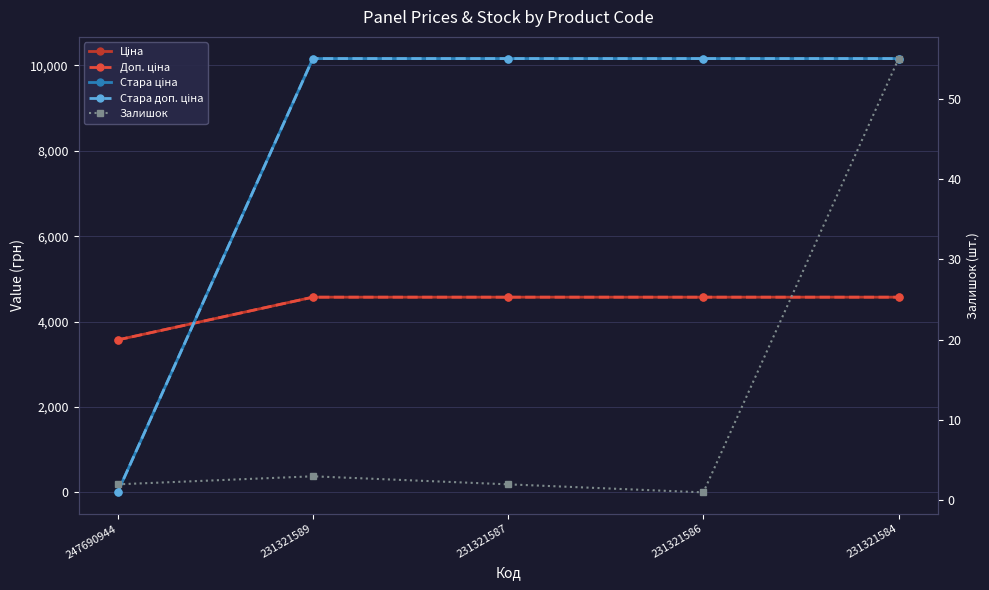

Between 231321584 and 231321587, which is larger?

231321584